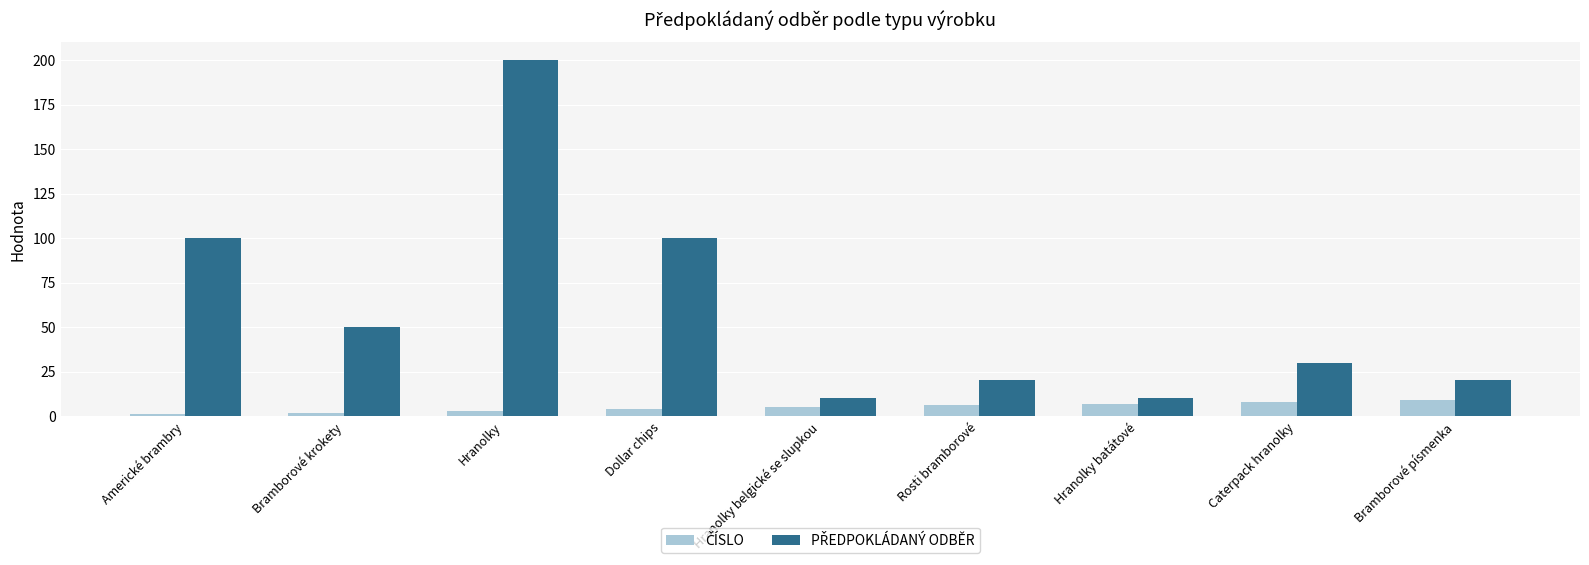

At which category does the chart reach its peak across all series?

Hranolky